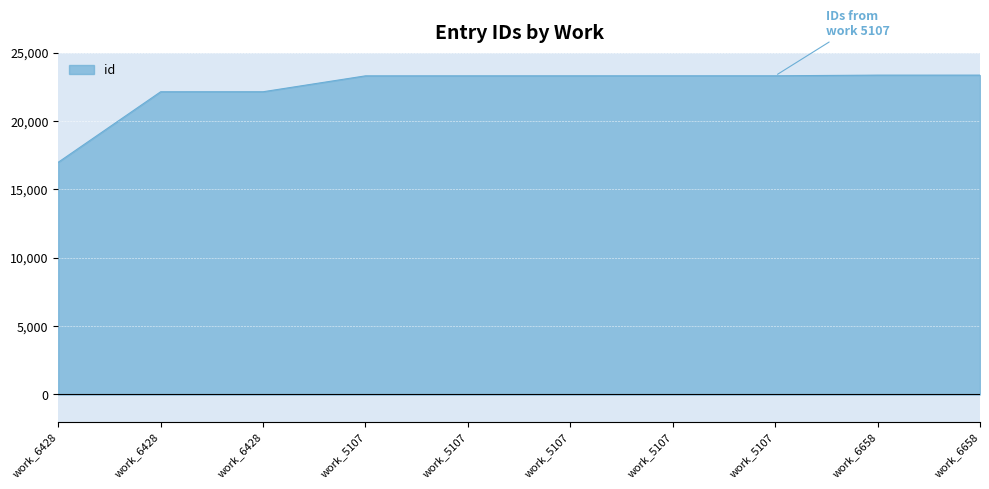

Does the chart display data point markers on the line(s)?

No